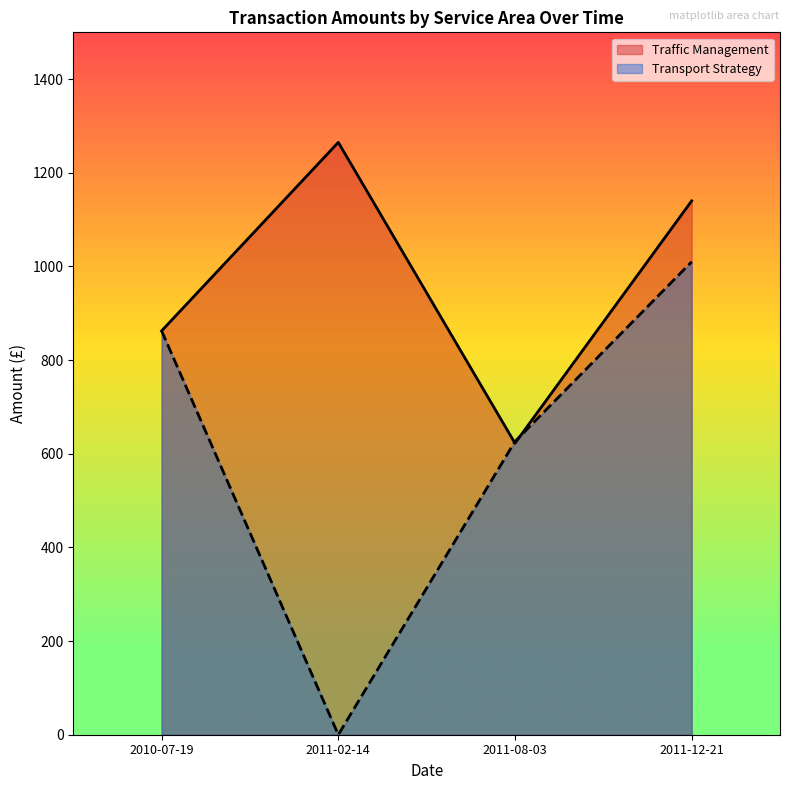

Which category has the highest value across all series?

2011-02-14